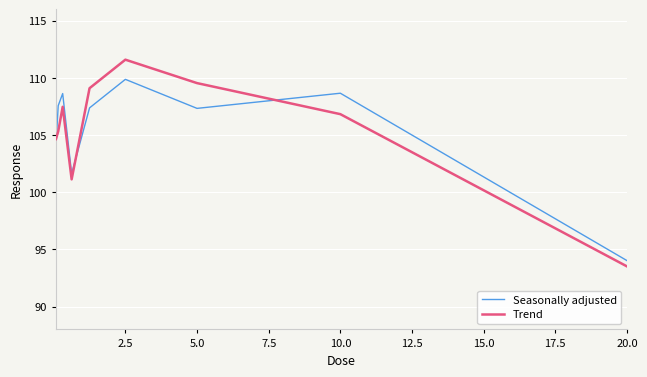

How many values in the Trend series are below 106?

4